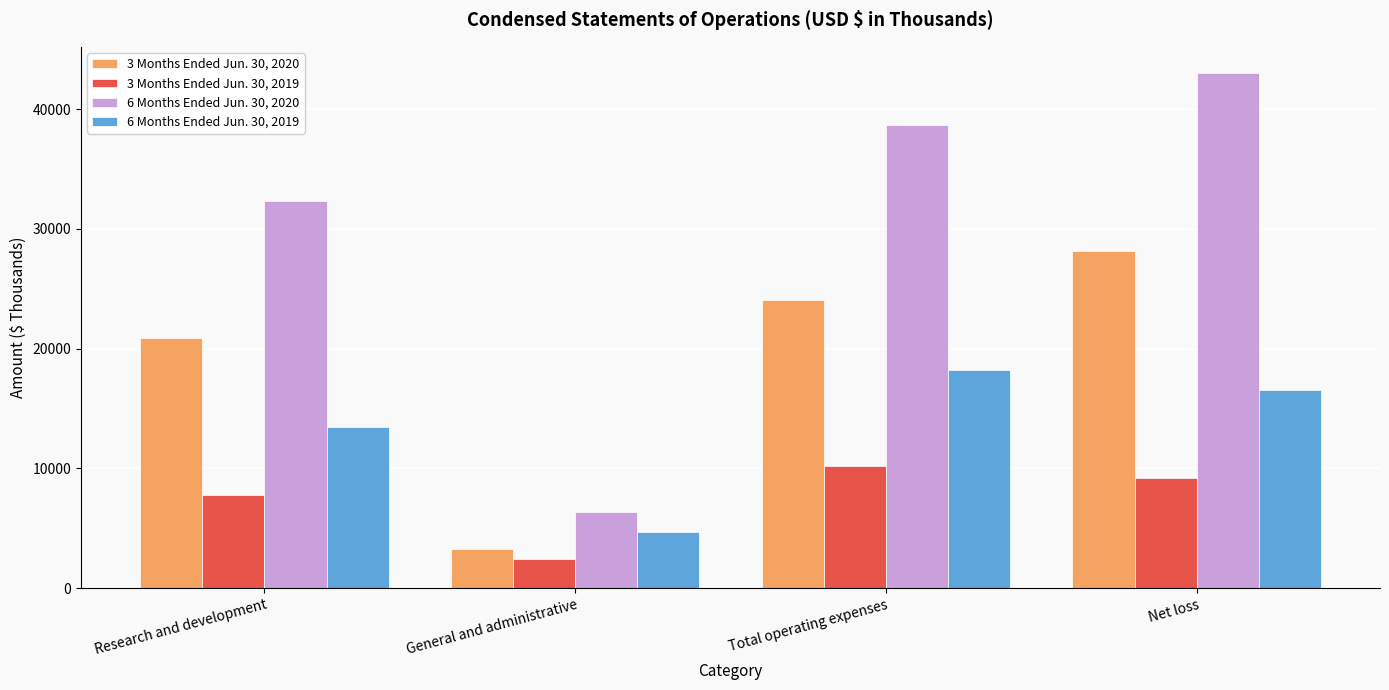

What is the total value across all series at General and administrative?

16767